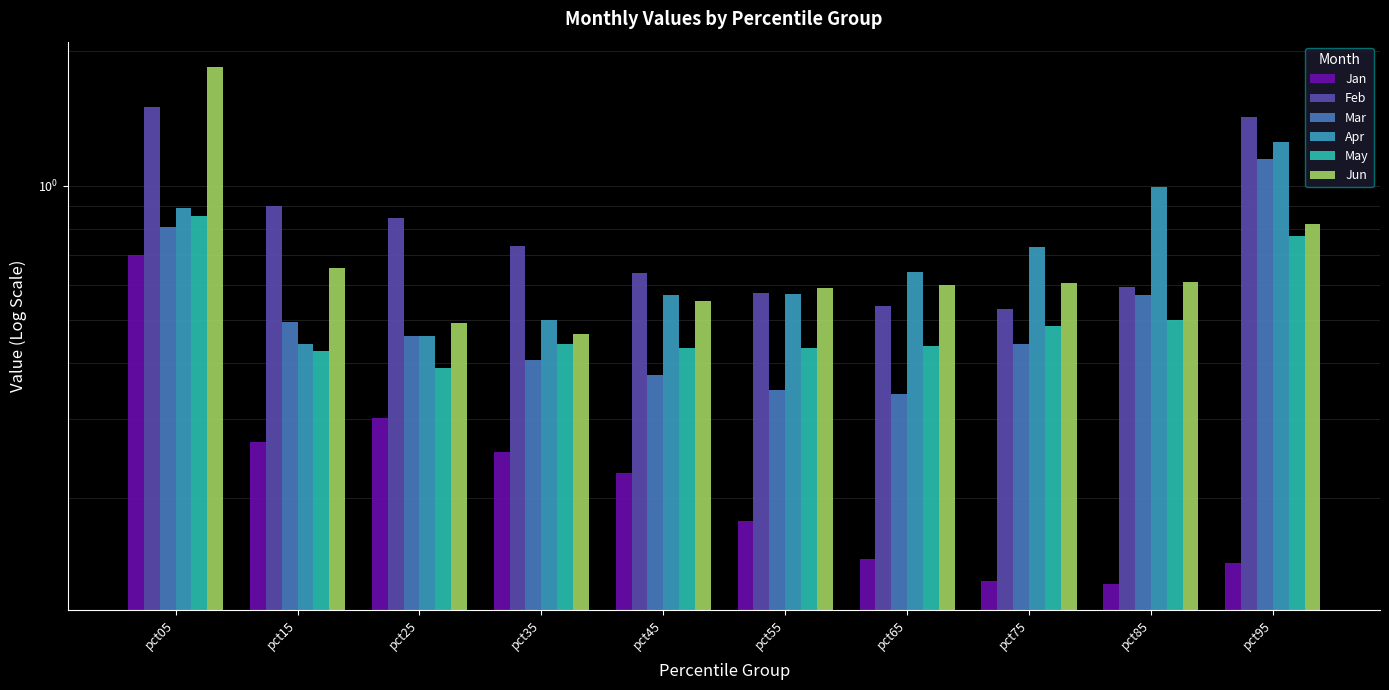

How many Mar values are between 0 and 1?

9